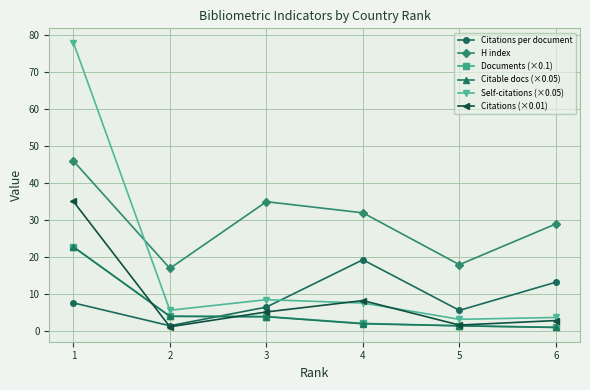

True or false: H index and Documents (×0.1) cross at least once.

False